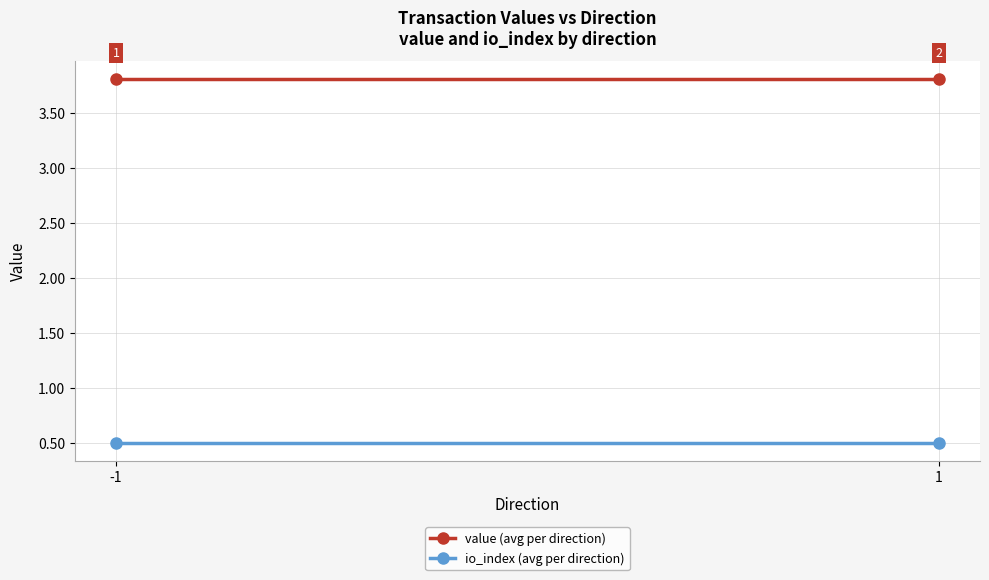

What is the spread (max minus min) of values at -1?

3.3